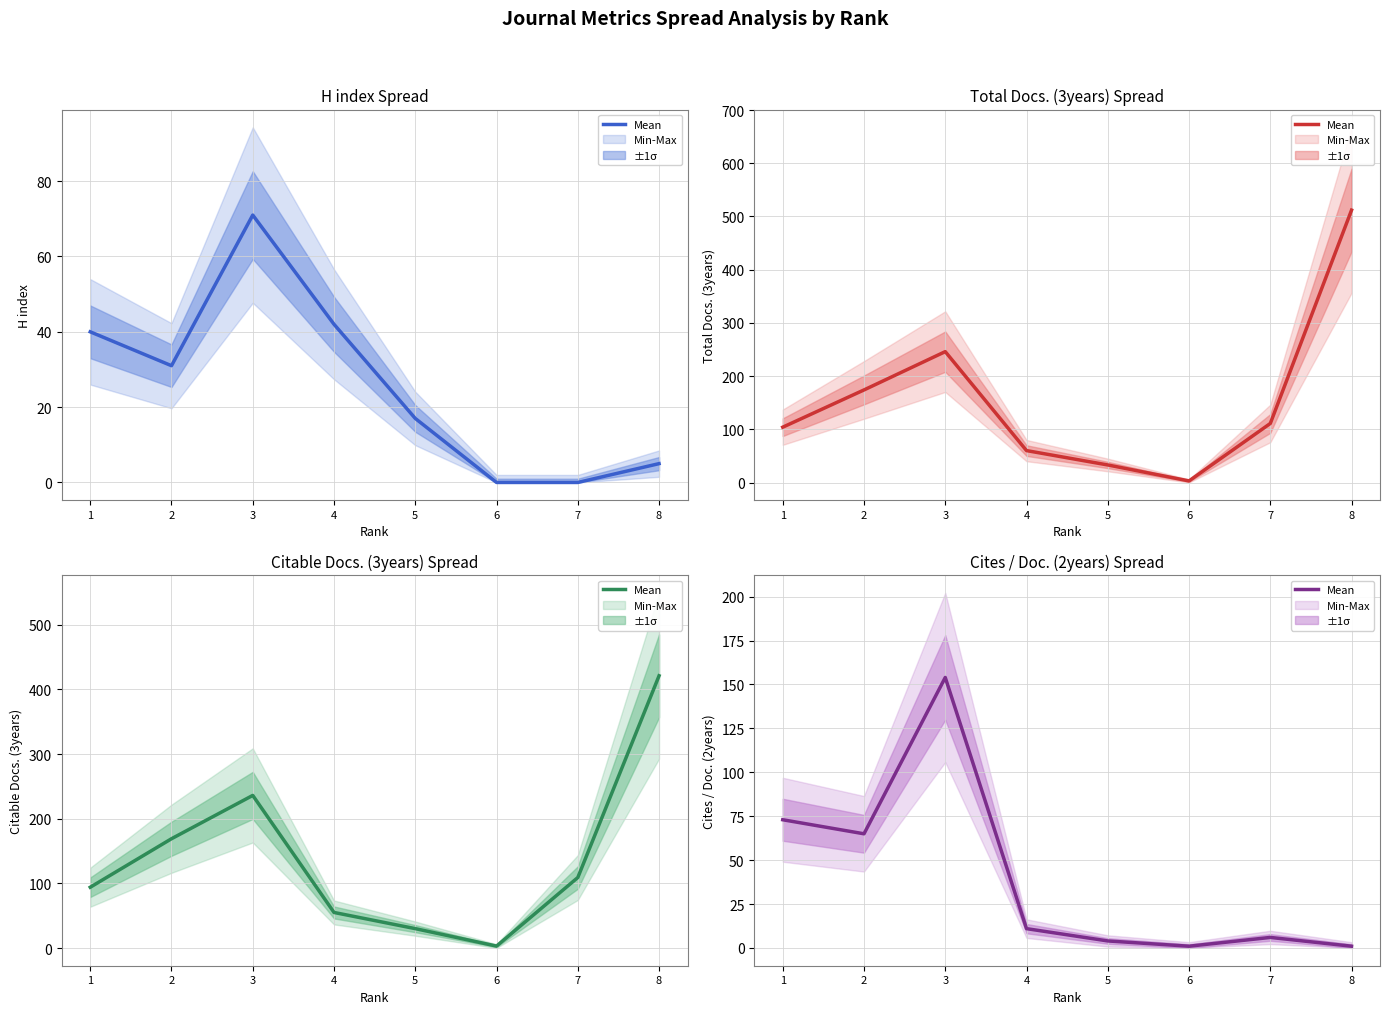

Rank the categories by value from lowest to highest.

6, 8, 5, 7, 4, 2, 1, 3